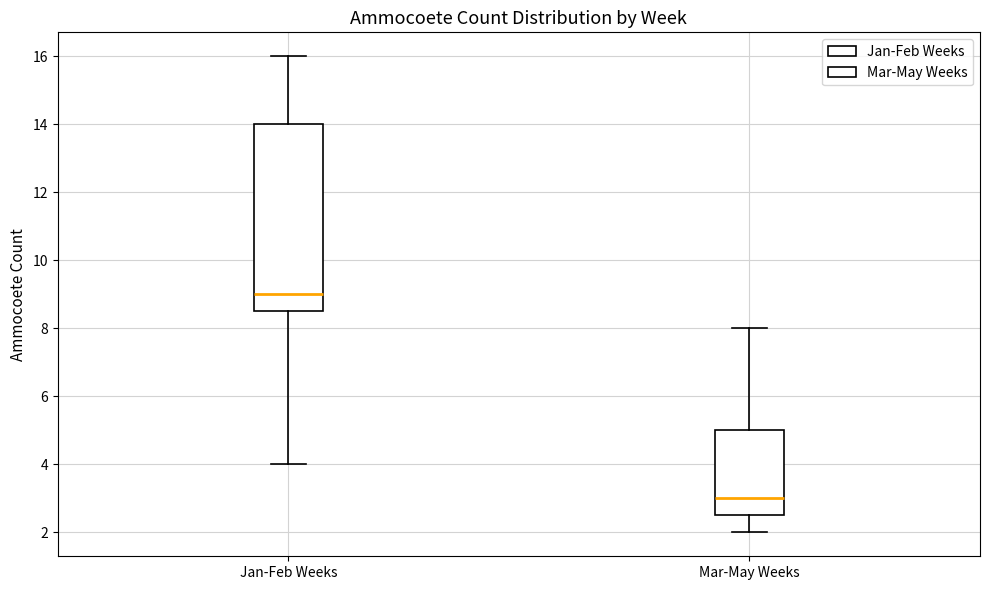

Reading left to right, transcribe this box plot: for each box, give where its median line is, the range the box spans, and where its two whiskers end, as read against the y-axis. The values are not printed on the chart, so give them approximately, as read against the axis.

Jan-Feb Weeks: median 9.0, box 8.6 to 14.0, whiskers 4.0 to 16.0
Mar-May Weeks: median 3.0, box 2.6 to 5.0, whiskers 2.0 to 8.0